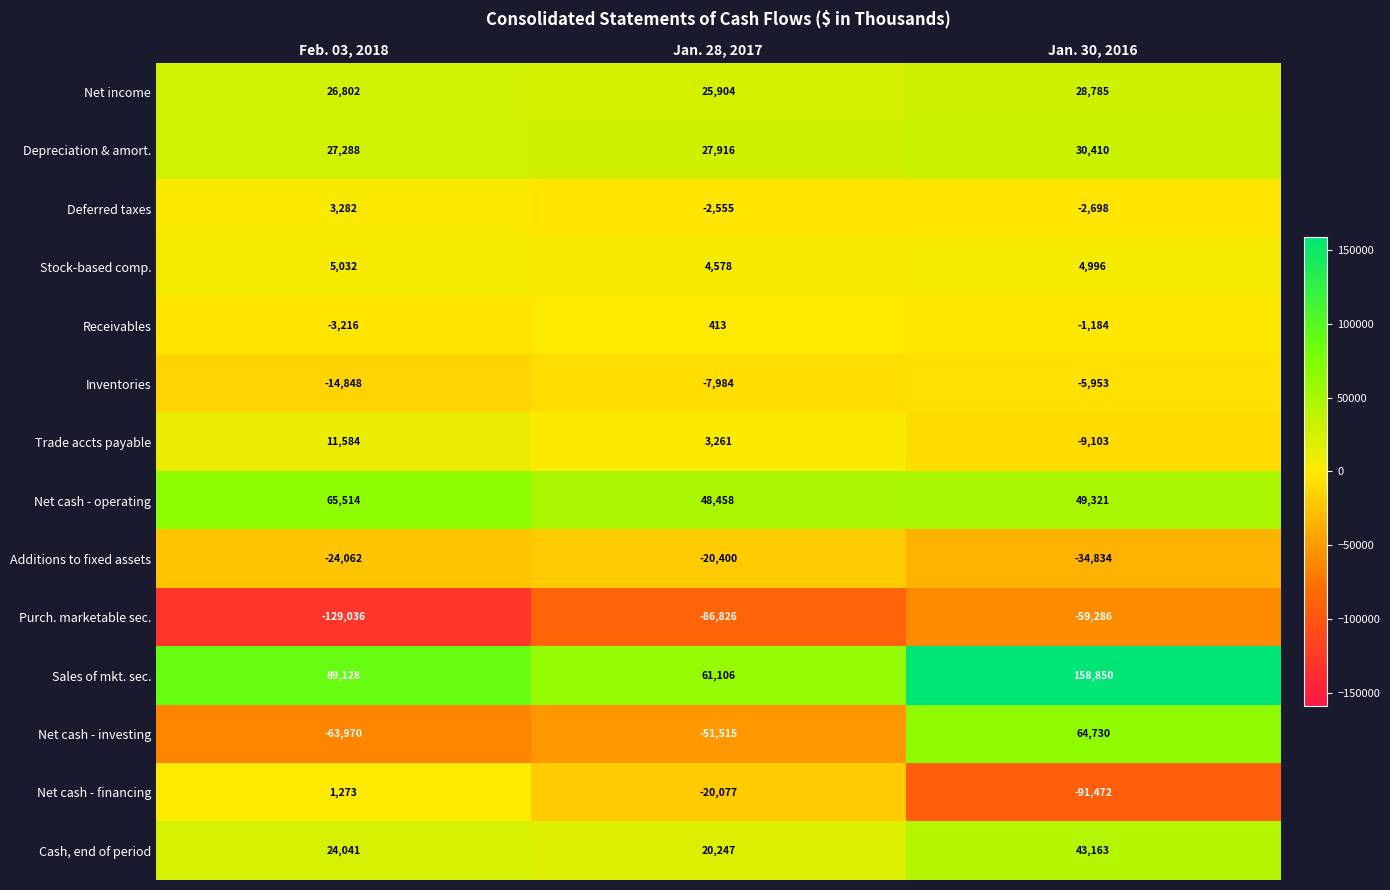

The value of Purch. marketable sec. at Jan. 30, 2016 is -59286. True or false?

True